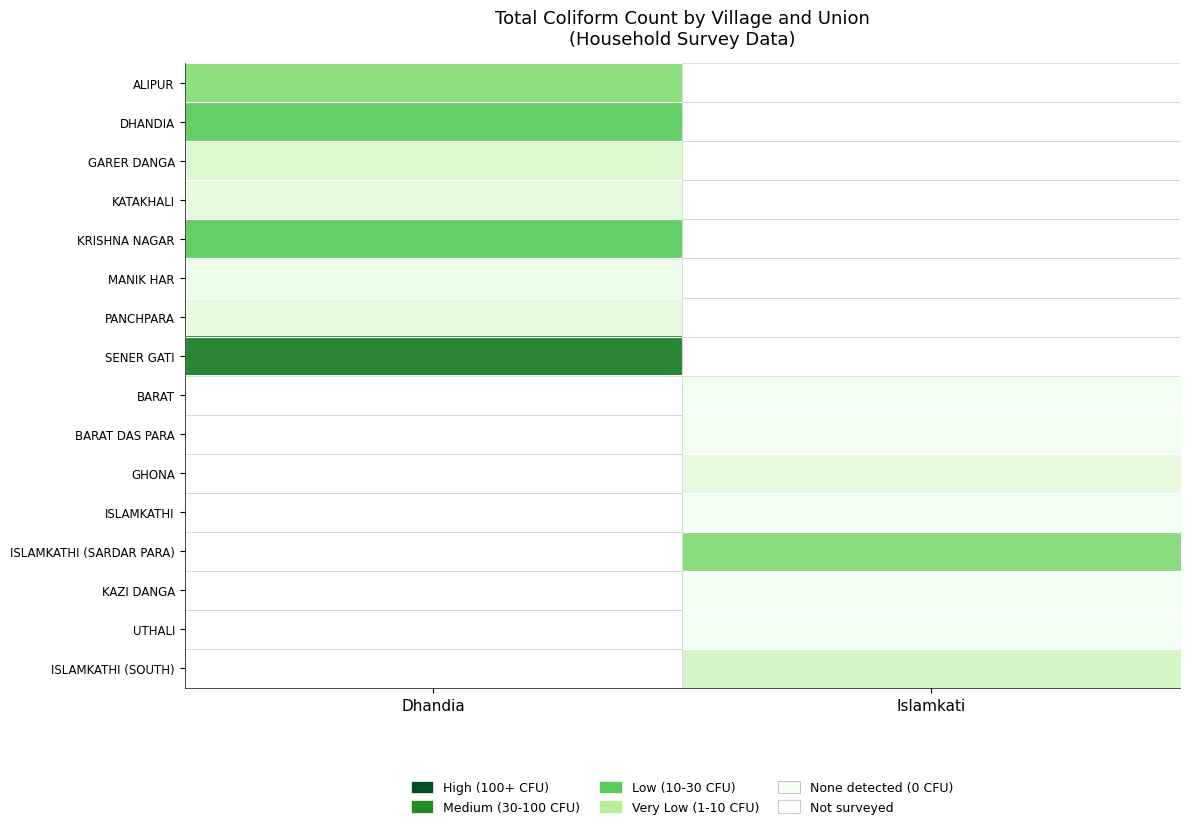

At how many categories does at least one series exceed 144?

1